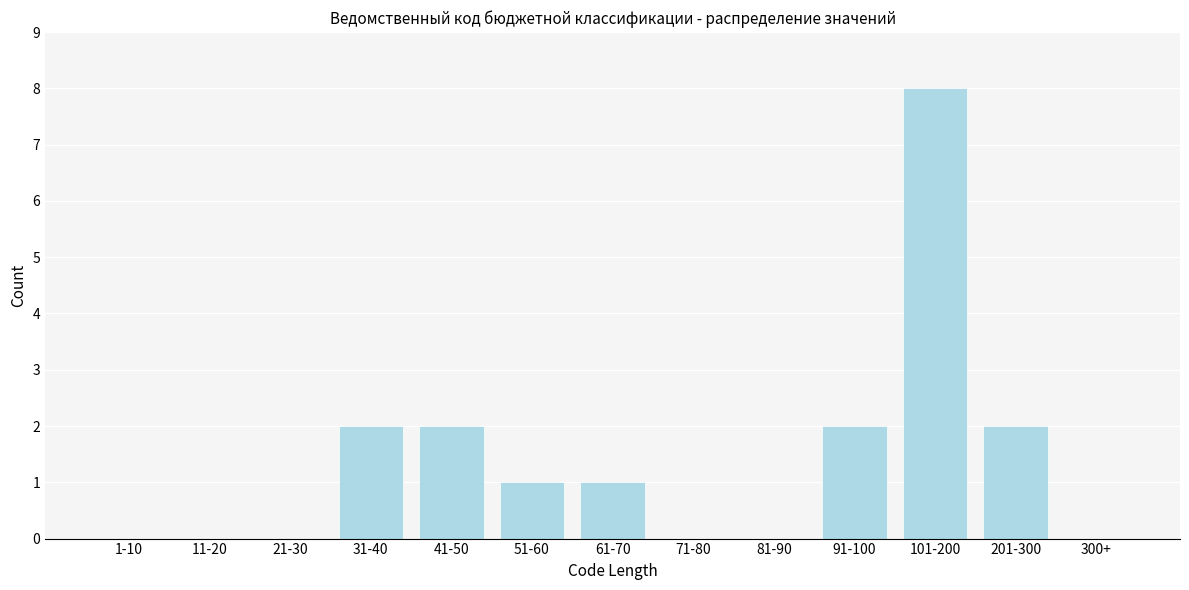

Reading left to right, what are all the values shown in this chart?

1-10=0	11-20=0	21-30=0	31-40=2	41-50=2	51-60=1	61-70=1	71-80=0	81-90=0	91-100=2	101-200=8	201-300=2	300+=0